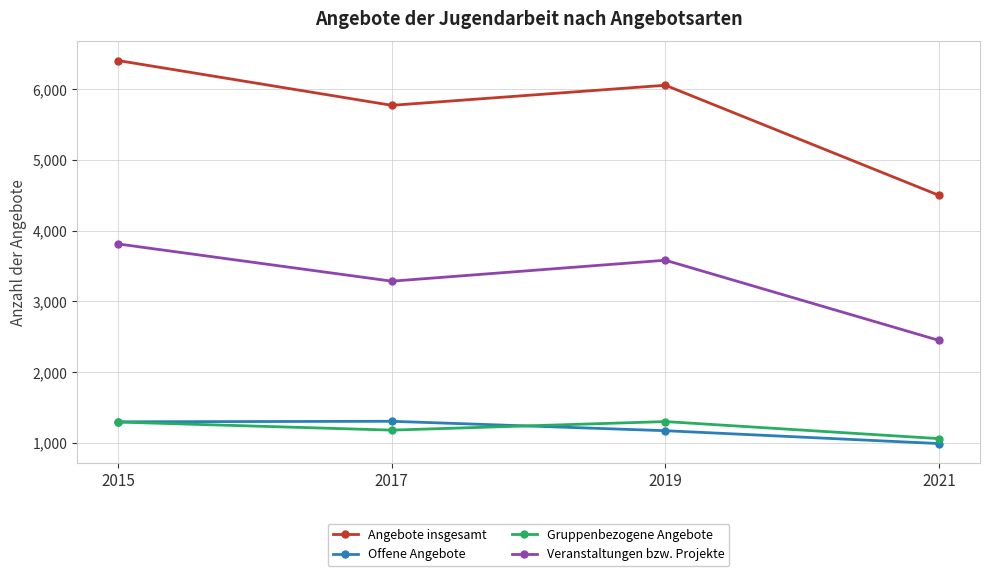

True or false: Offene Angebote and Gruppenbezogene Angebote intersect in this chart.

True